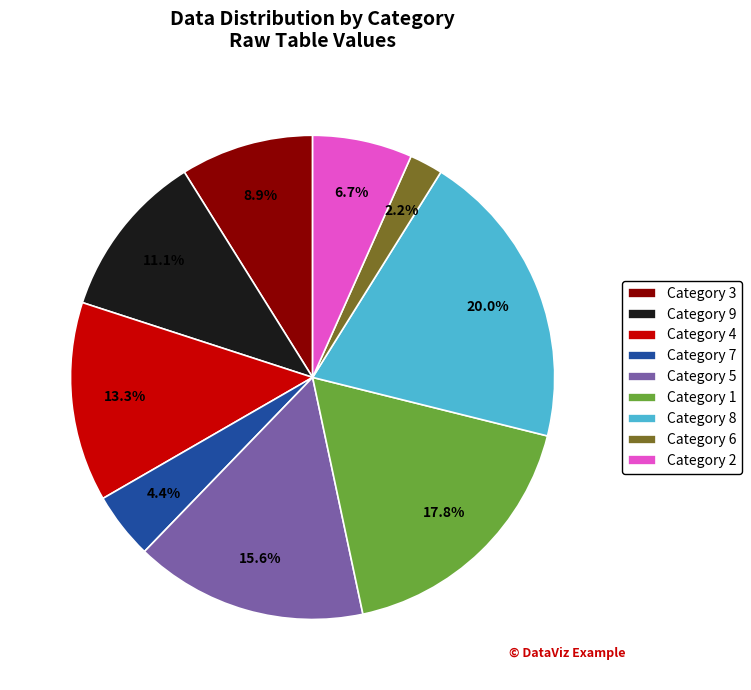

Does Category 1 represent more than half of the total?

No